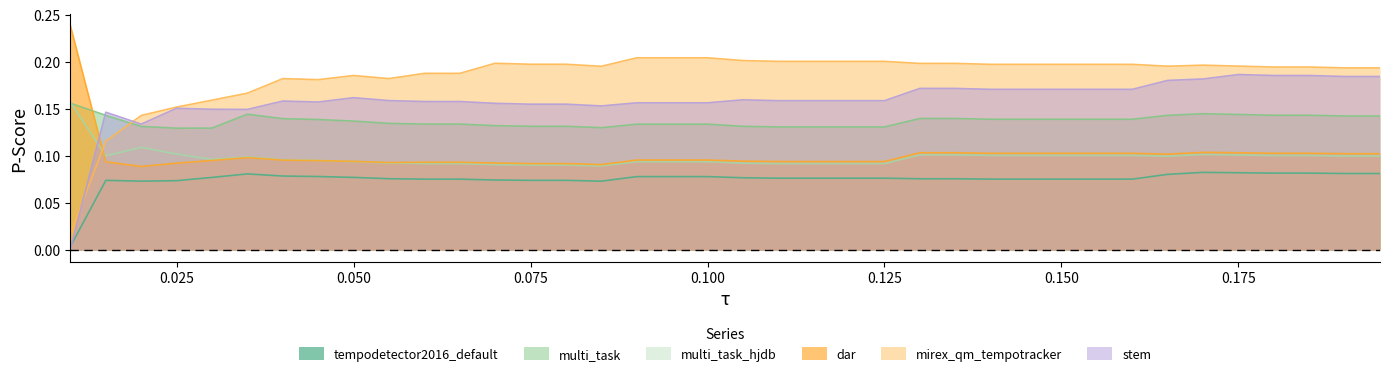

List the series in order of their peak value, lowest first.

boeck2015/tempodetector2016_default, boeck2019/multi_task, boeck2019/multi_task_hjdb, percival2014/stem, davies2009/mirex_qm_tempotracker, boeck2020/dar